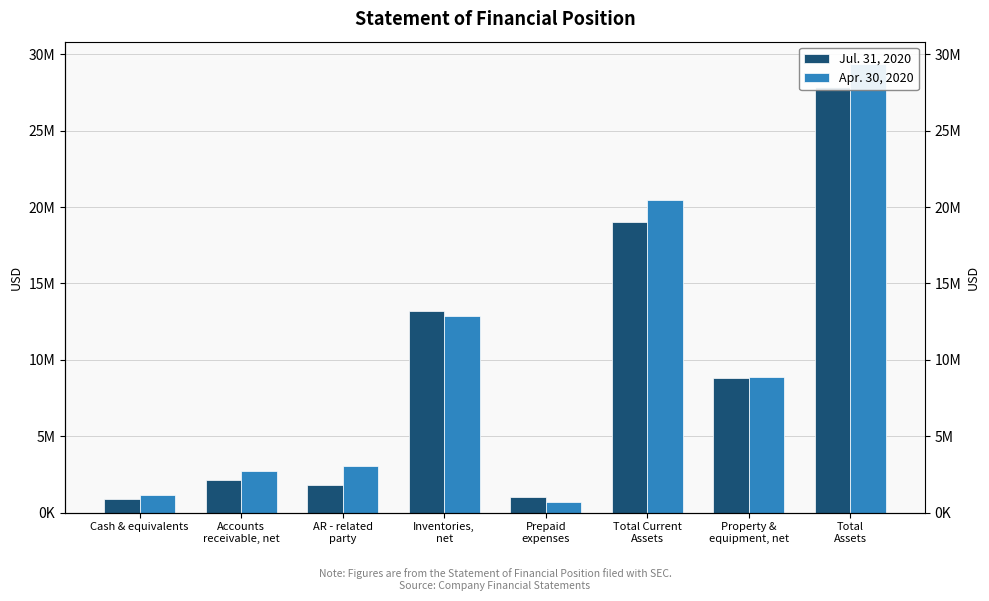

Which category has the lowest value across all series?

Prepaid
expenses